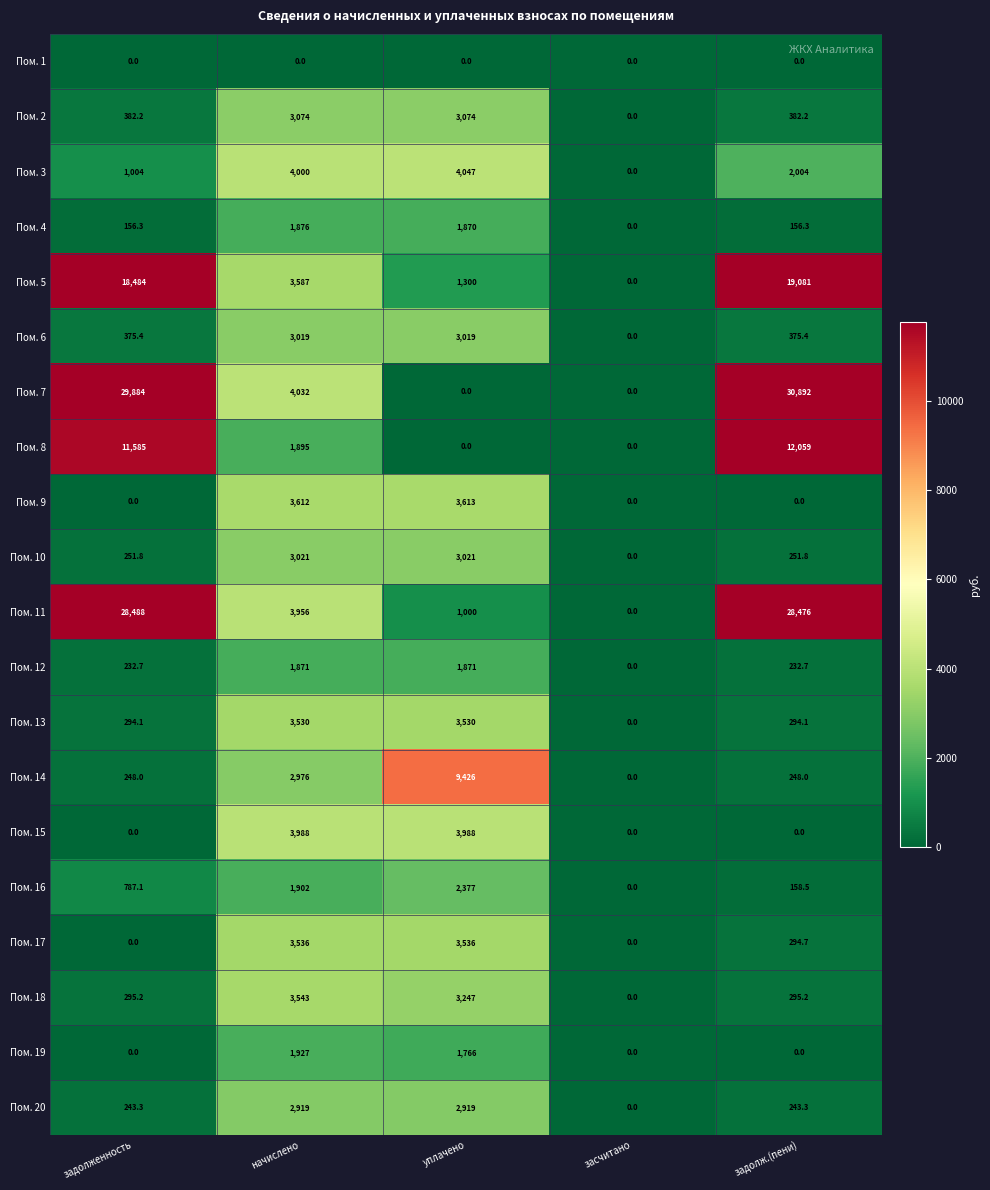

What is the sum of all Пом. 2 values?

6912.4